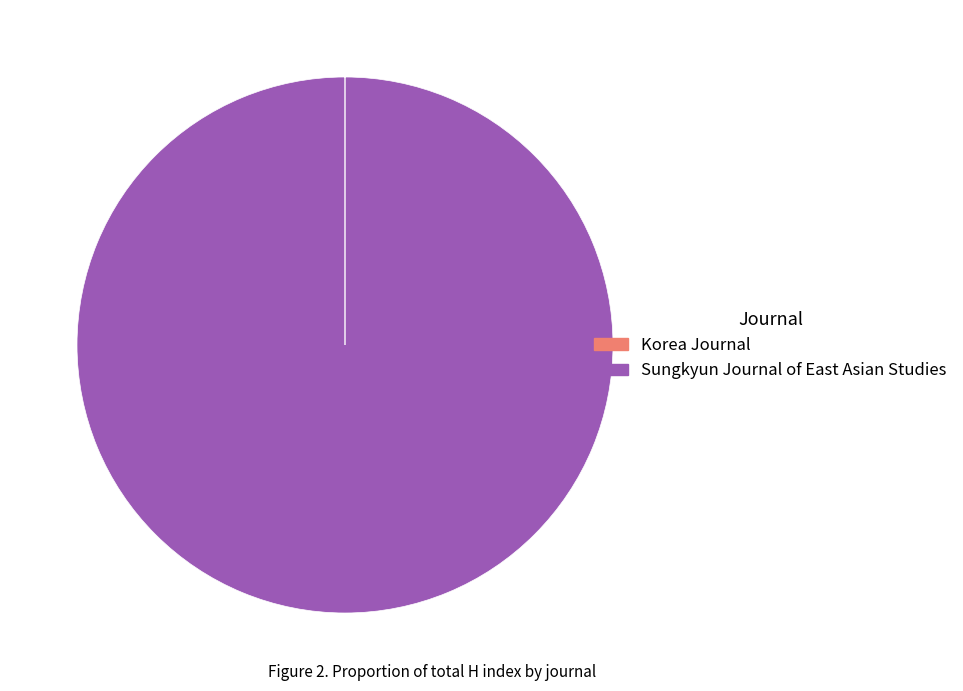

What is the largest slice in the pie chart?

Sungkyun Journal of East Asian Studies